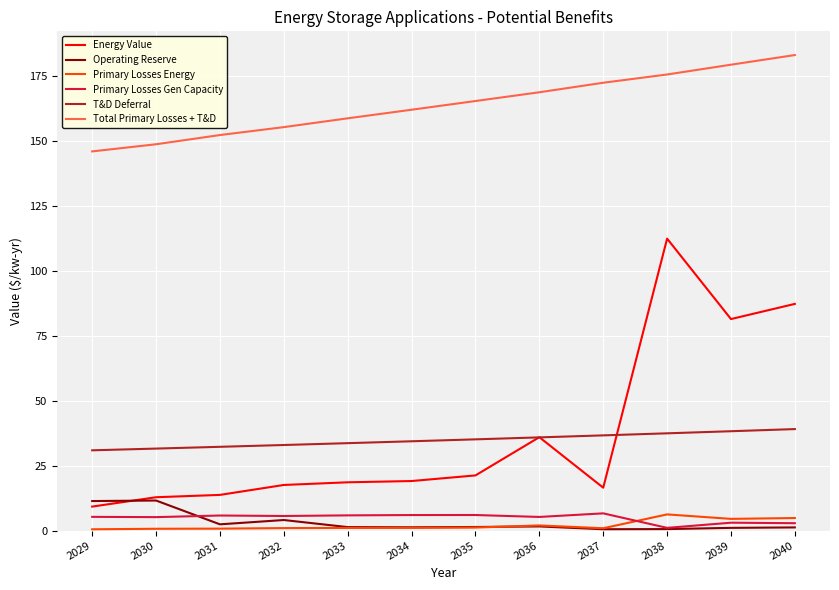

True or false: Energy Value has a value of 5.9 at 2033.

False